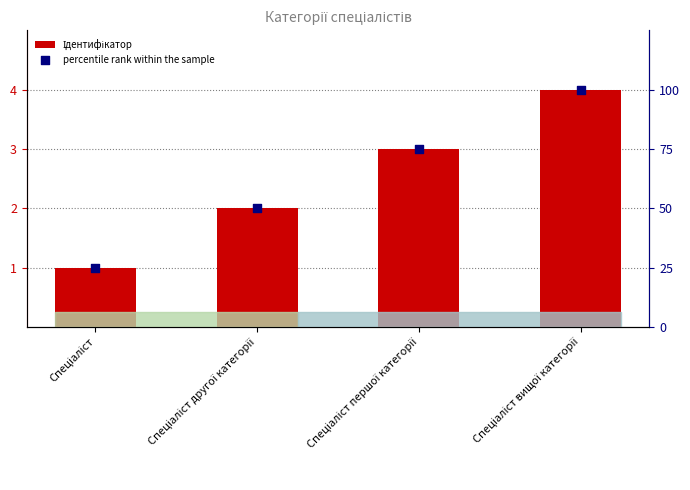

At which category is the sum across all series the highest?

Спеціаліст вищої категорії